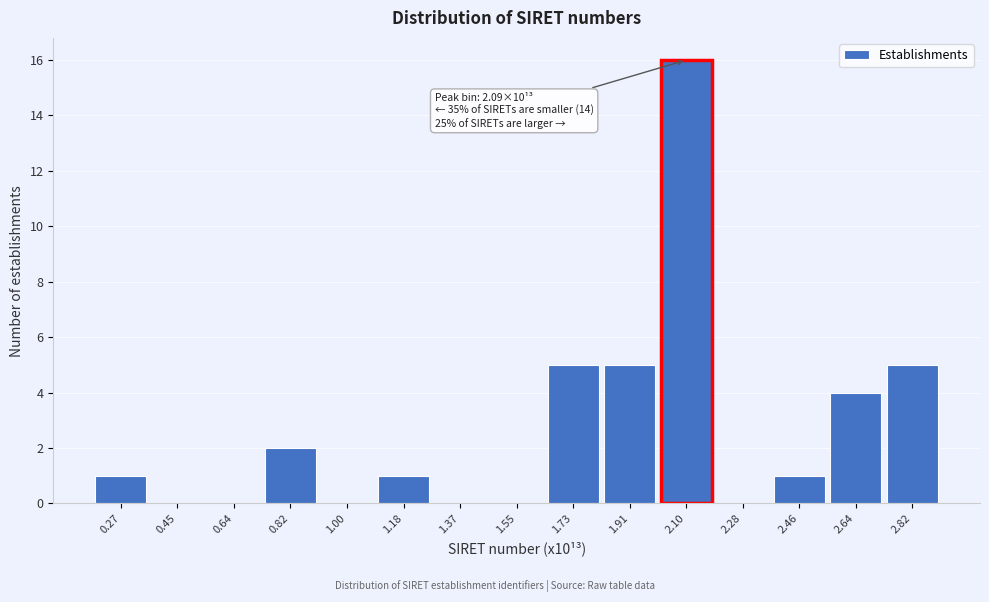

Reading right to left, what are all the values shown in this chart?

2.82=5	2.64=4	2.46=1	2.28=0	2.10=16	1.91=5	1.73=5	1.55=0	1.37=0	1.18=1	1.00=0	0.82=2	0.64=0	0.45=0	0.27=1